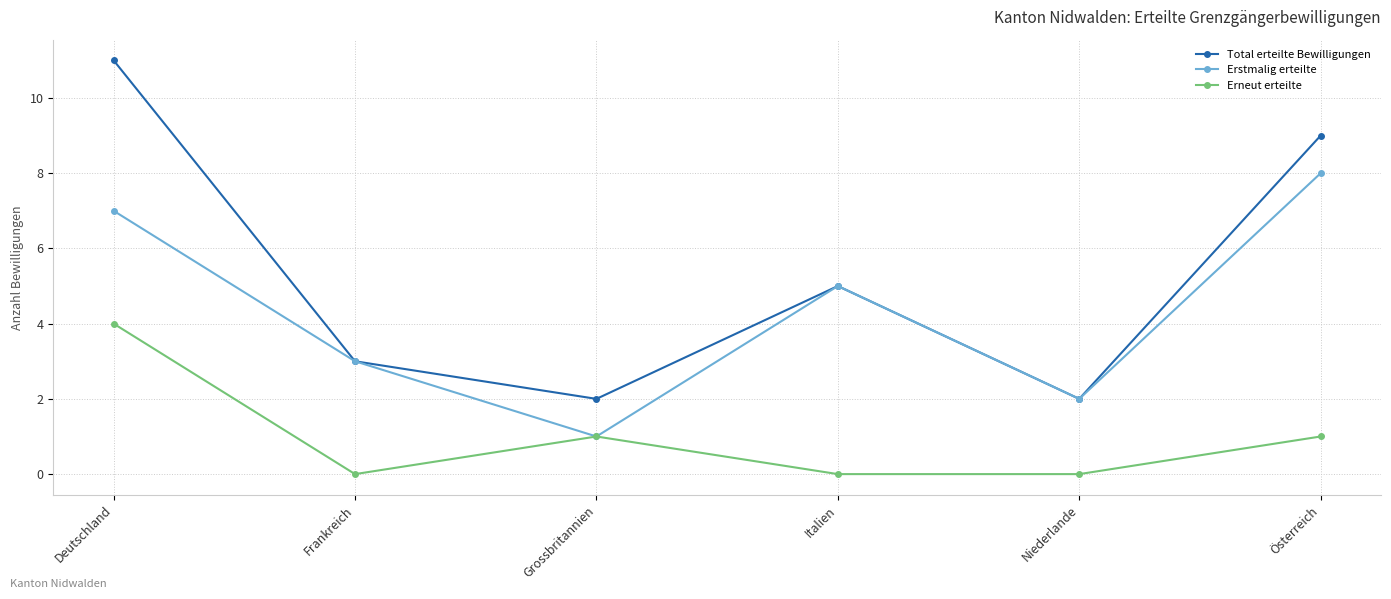

How many lines are shown in the chart?

3